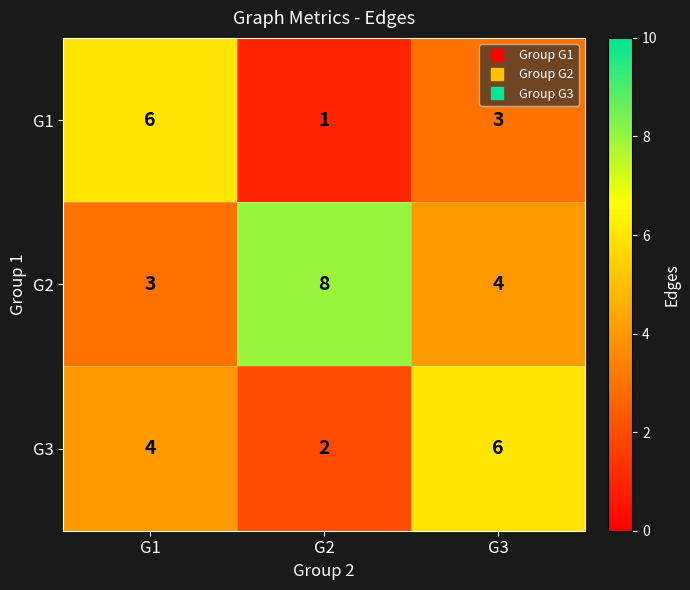

What is the total value across all series at G3?

13